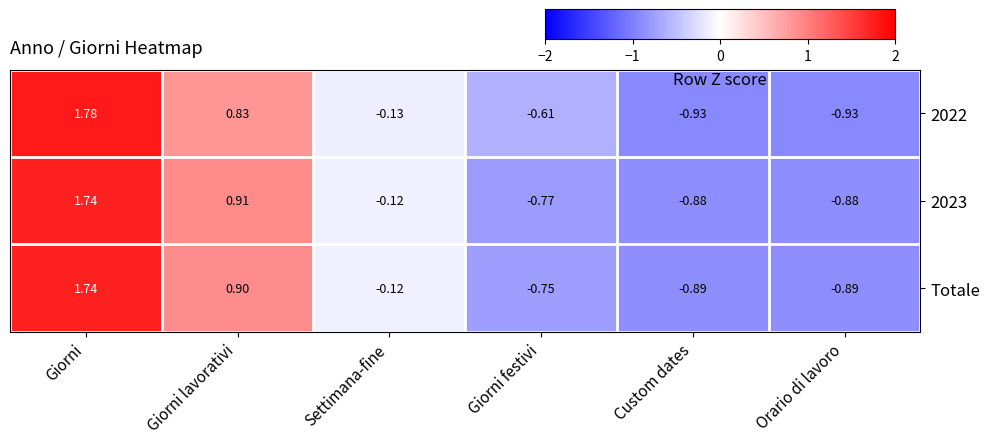

Is the value of 2022 at Orario di lavoro greater than the value of Totale at Giorni?

No